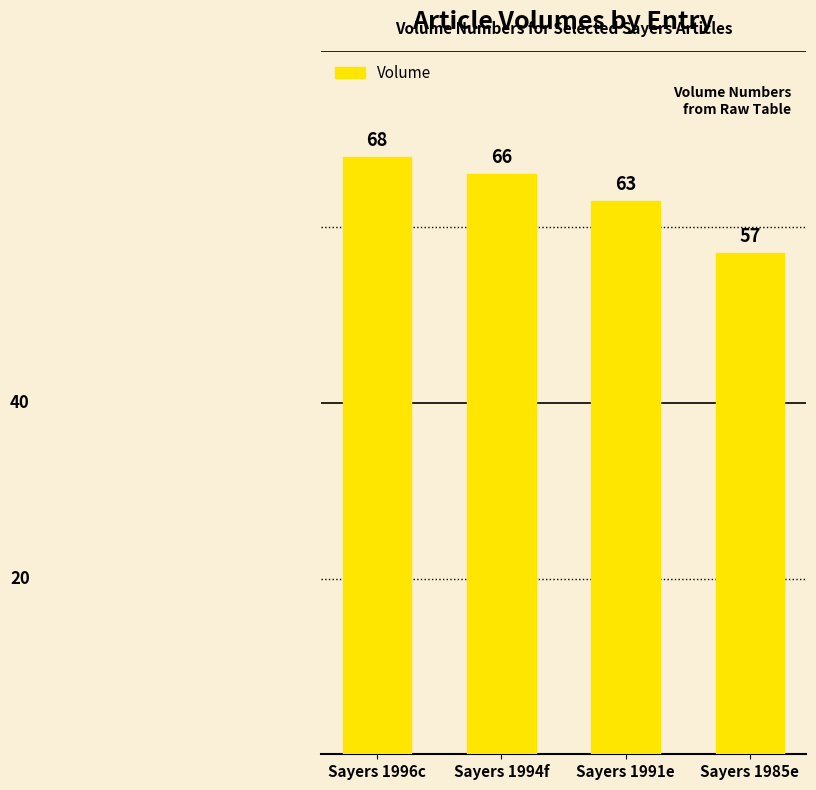

Reading left to right, transcribe all the data shown in this chart.

68	66	63	57